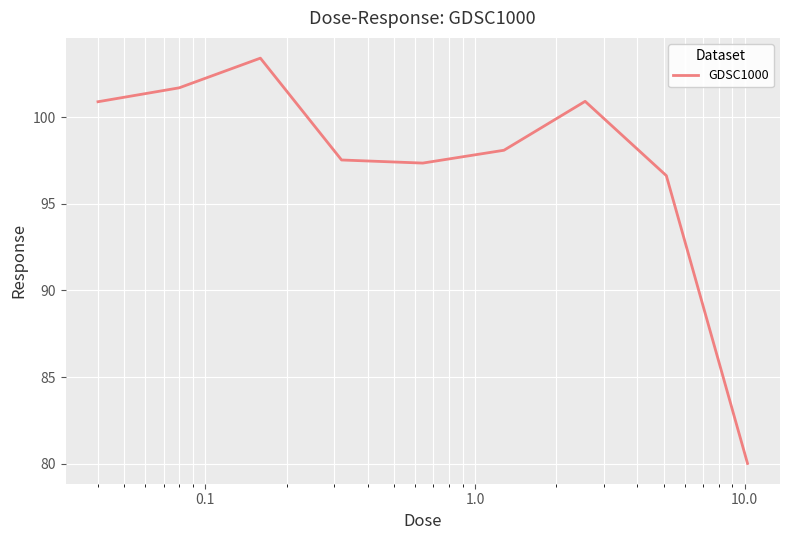

What is the sum of all values?

876.6